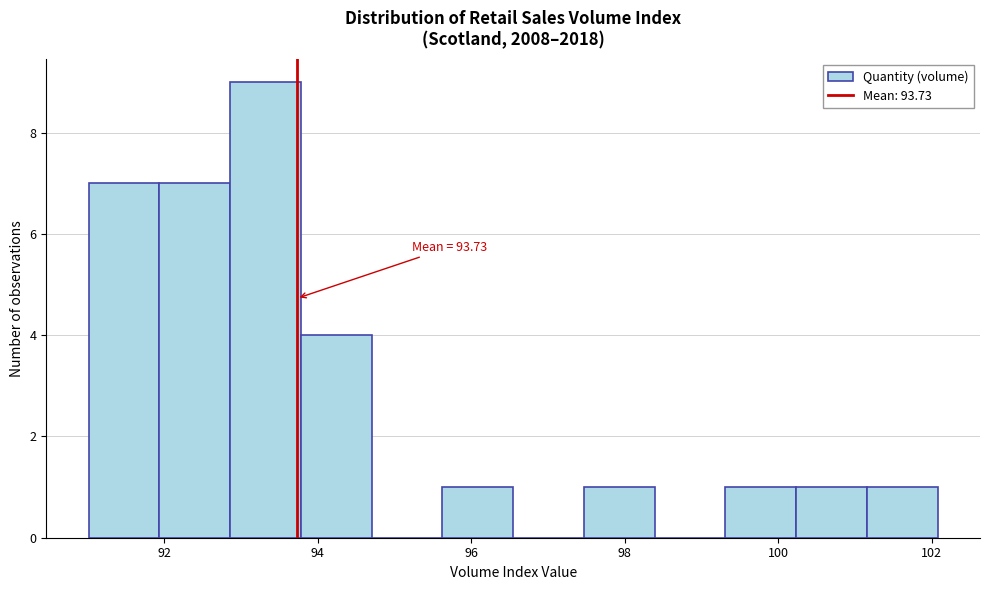

Which range on the x-axis has the tallest bar?

92.8 to 93.8